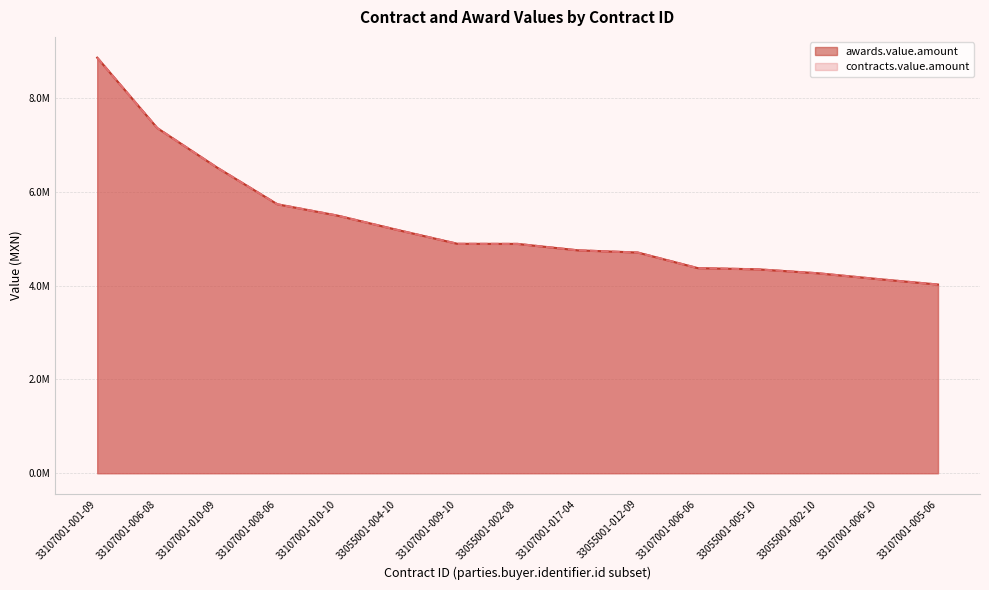

The awards.value.amount series shows 8862108.6 at 33107001-001-09. True or false?

True